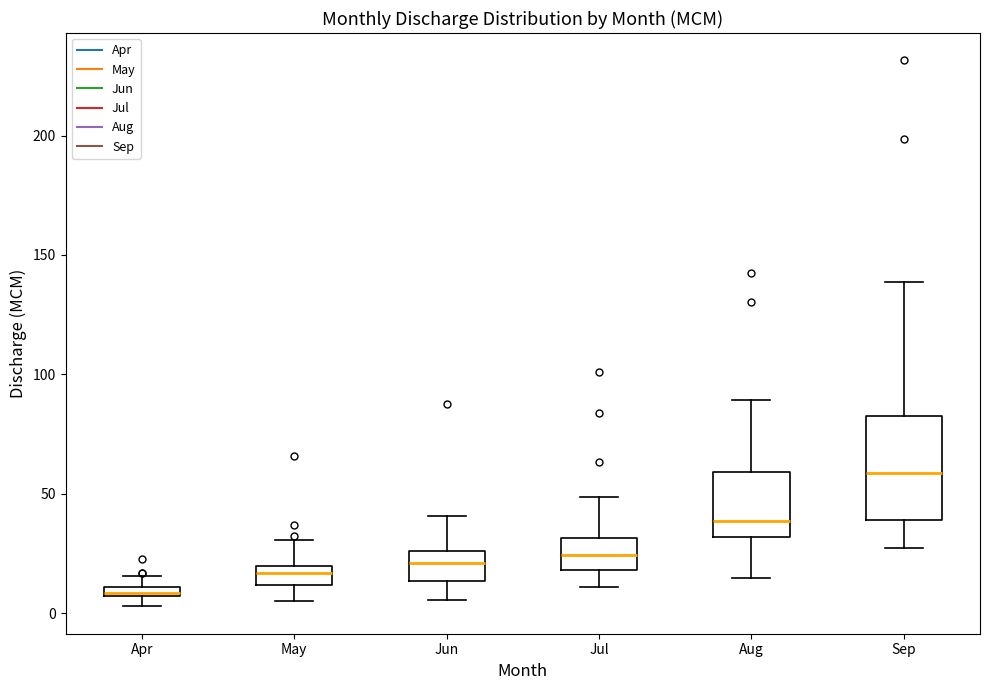

Which box is the tallest, from its lower edge to its upper edge?

Sep